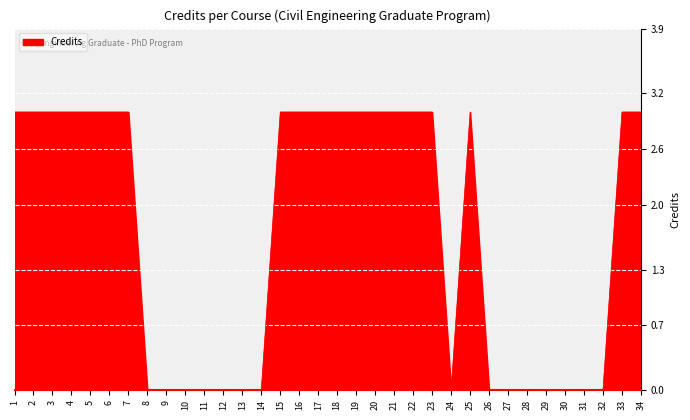

How many values are between 0 and 3?

34